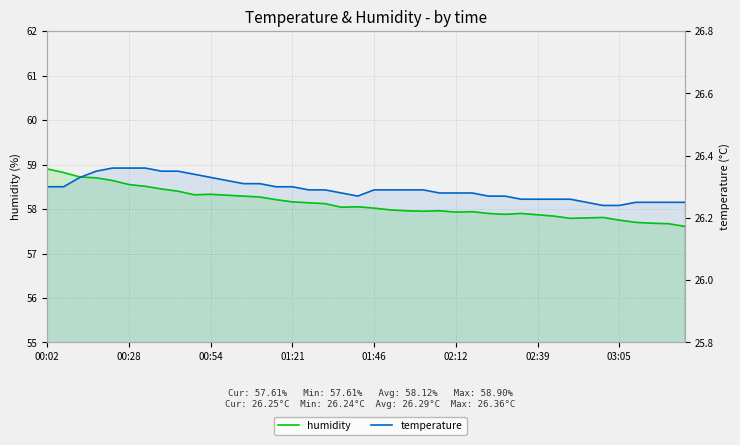

What is the label of the 3rd point from the left?

00:54